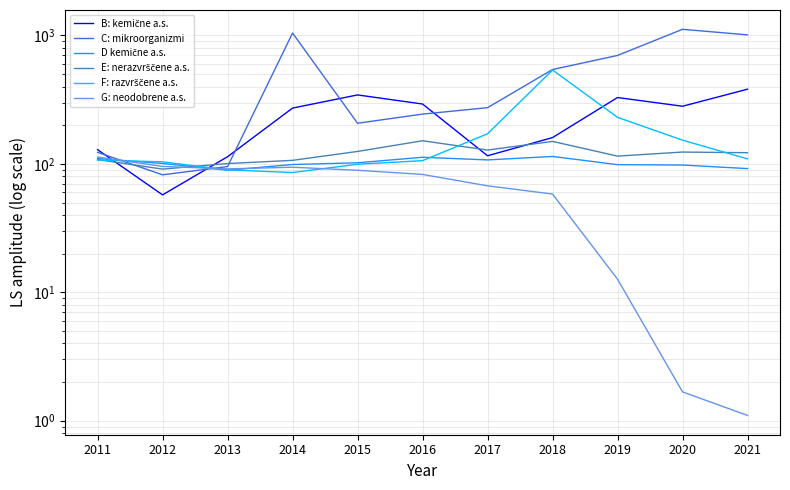

Between 2018 and 2021, which is larger?

2021